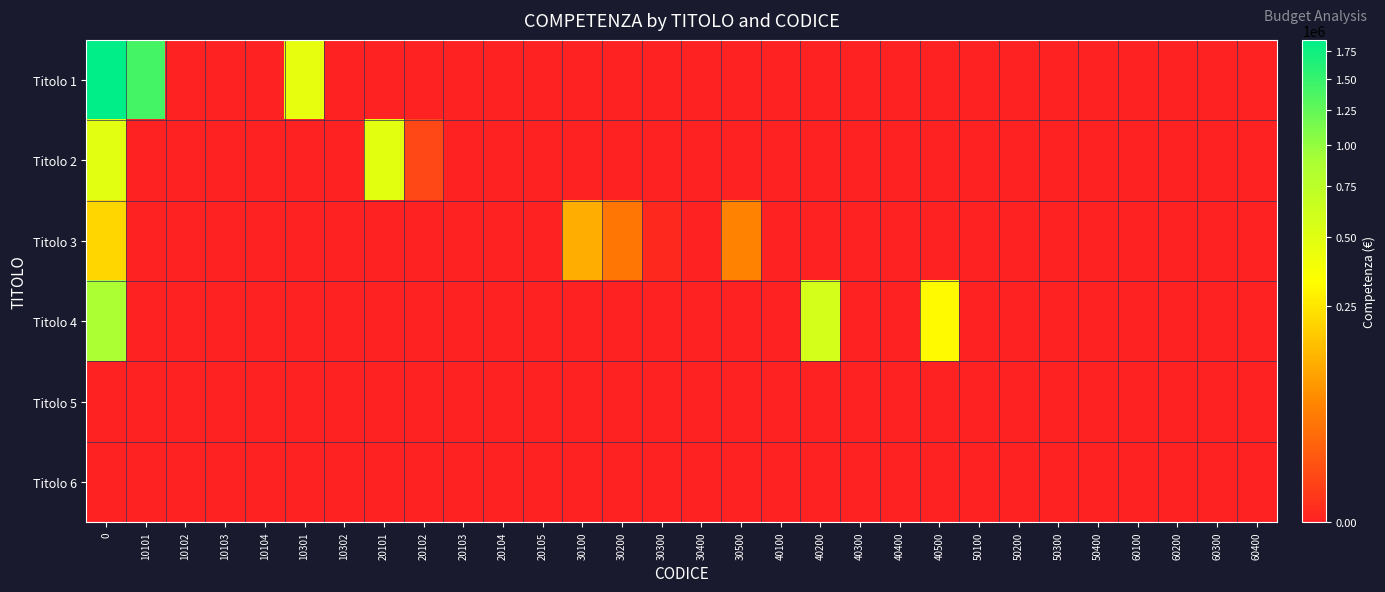

Between 30100 and 60300, which is larger?

30100